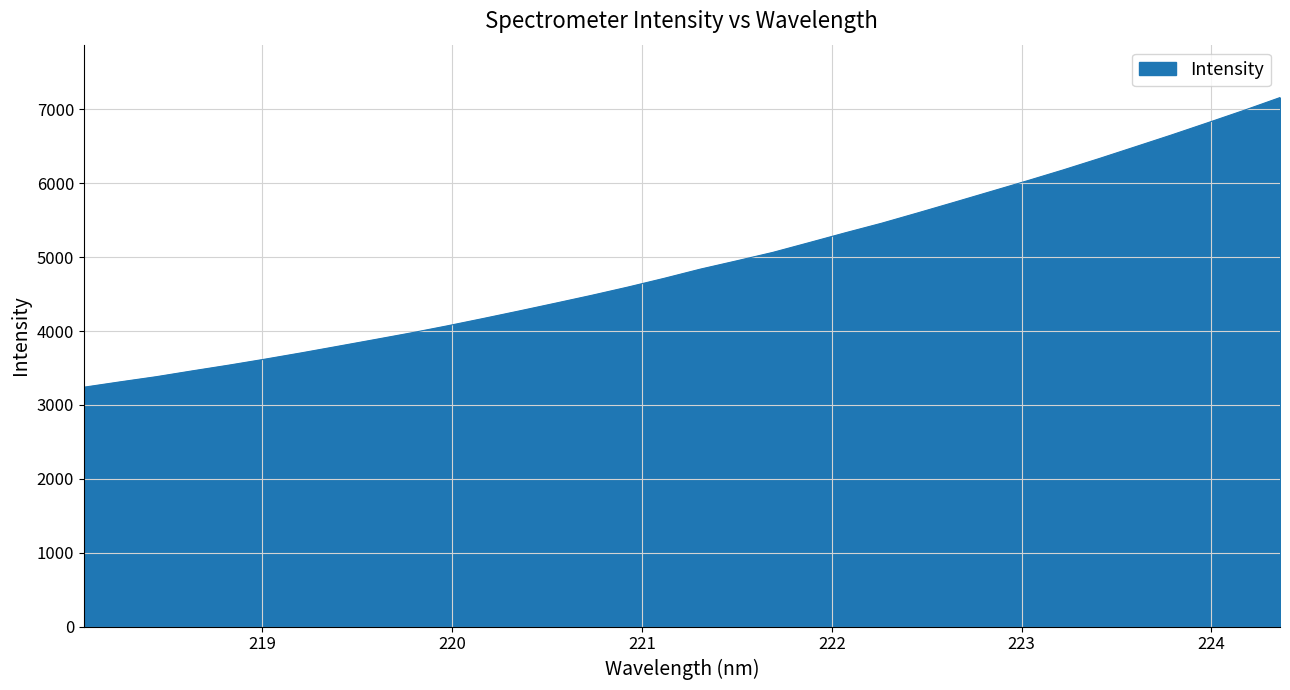

What is the greatest value displayed?

7161.2